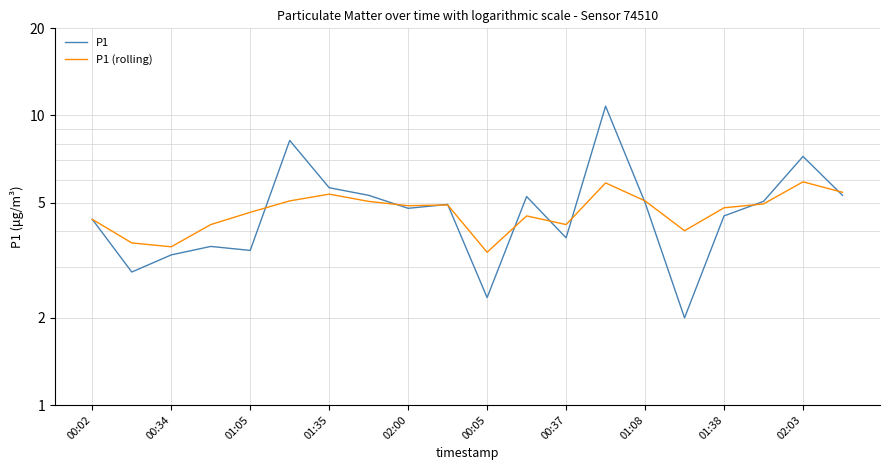

What are all the series names shown in the legend?

P1, P1 (rolling)